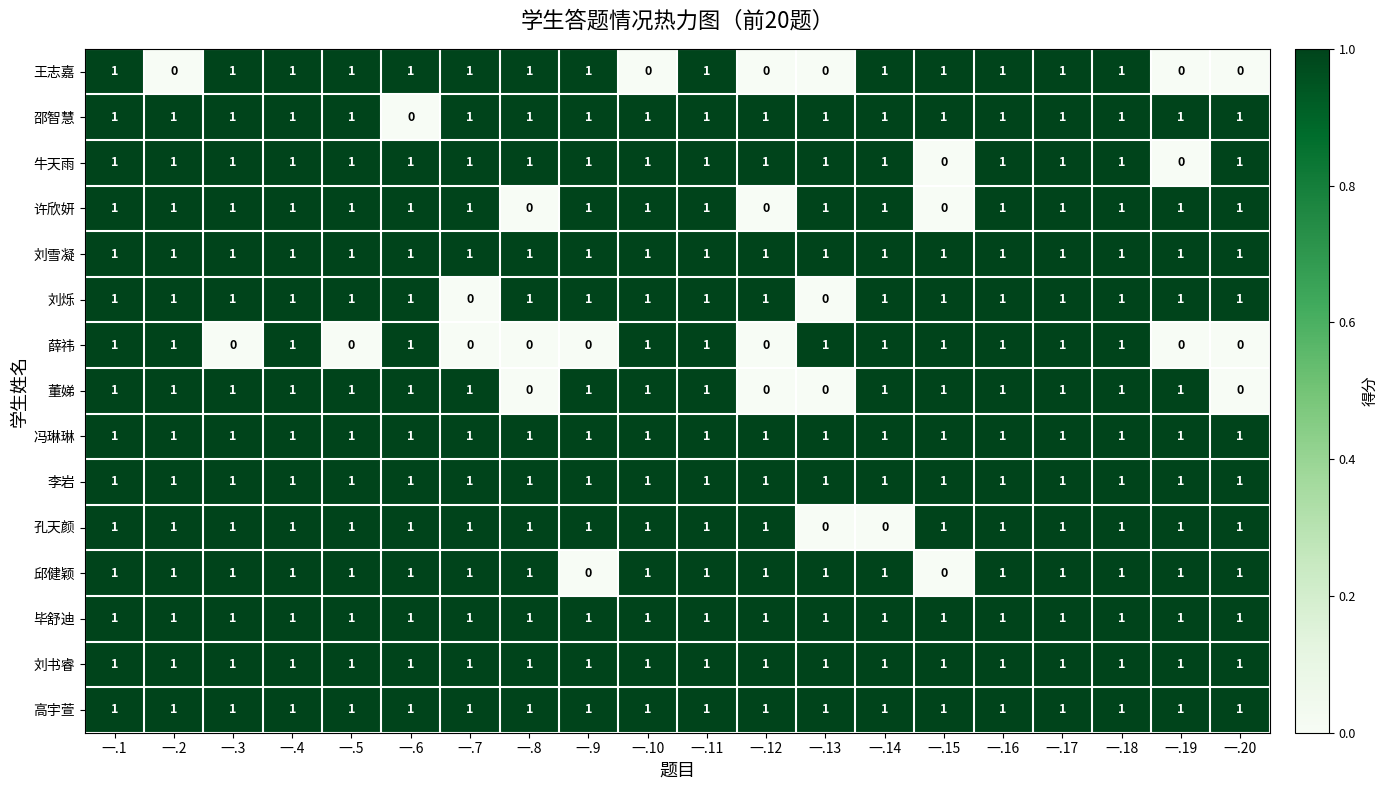

What is the total value across all series at 一.6?

14